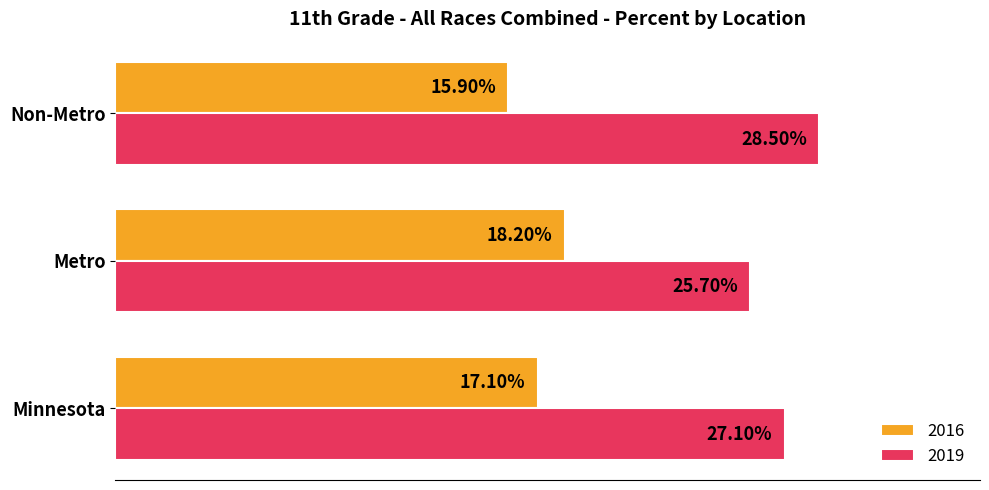

What are all the series names shown in the legend?

2016, 2019